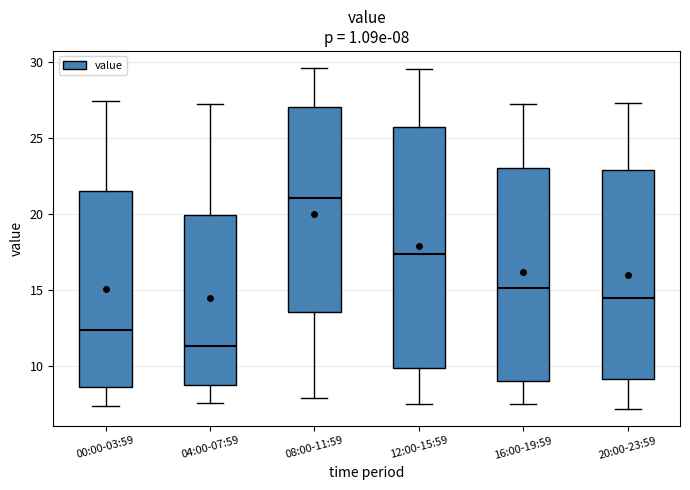

Which box has the highest median line?

08:00-11:59